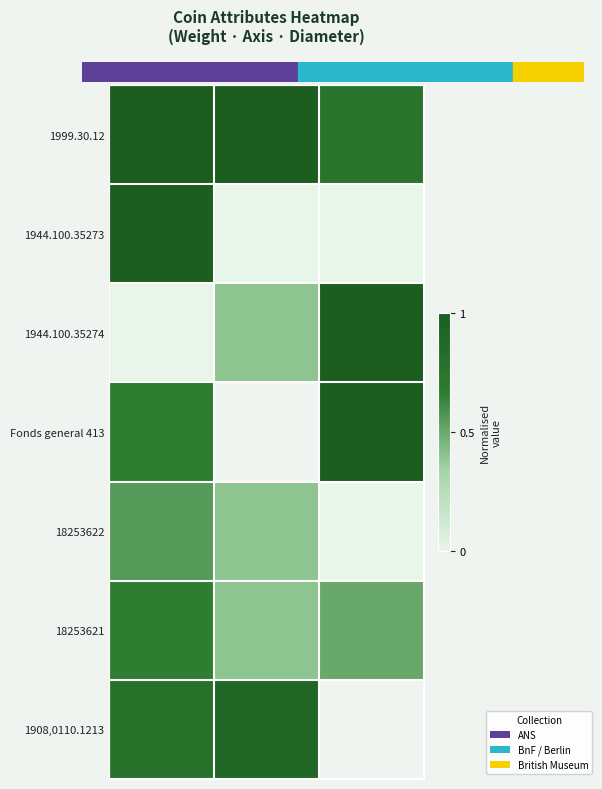

The 1944.100.35273 series shows 0.7 at Weight (g). True or false?

False